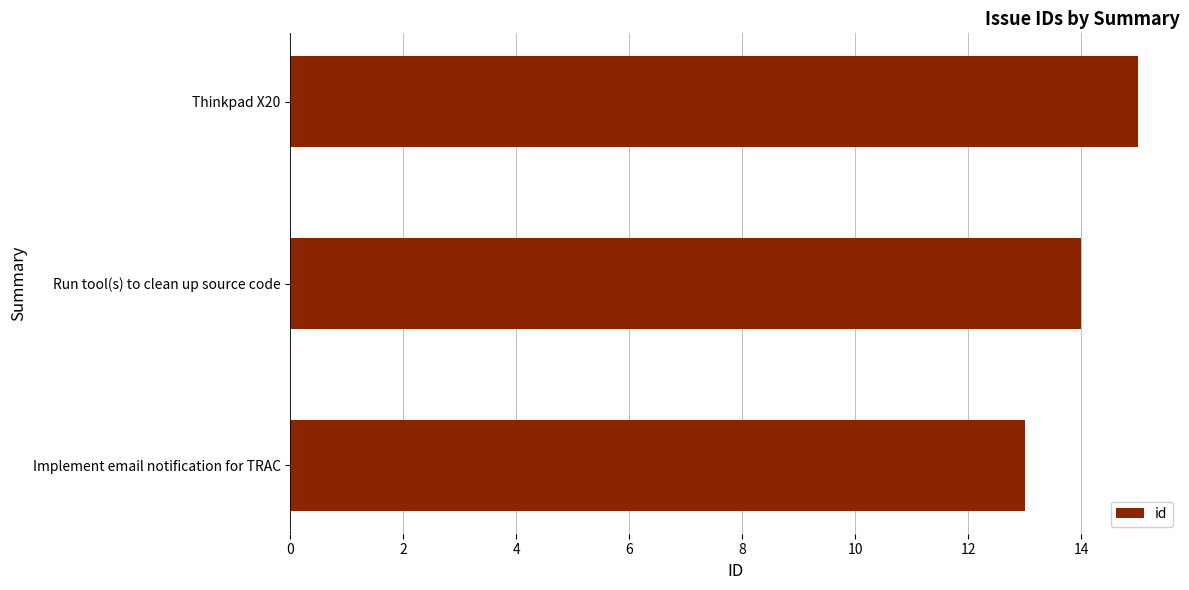

List the labels in order of value, smallest first.

Implement email notification for TRAC, Run tool(s) to clean up source code, Thinkpad X20